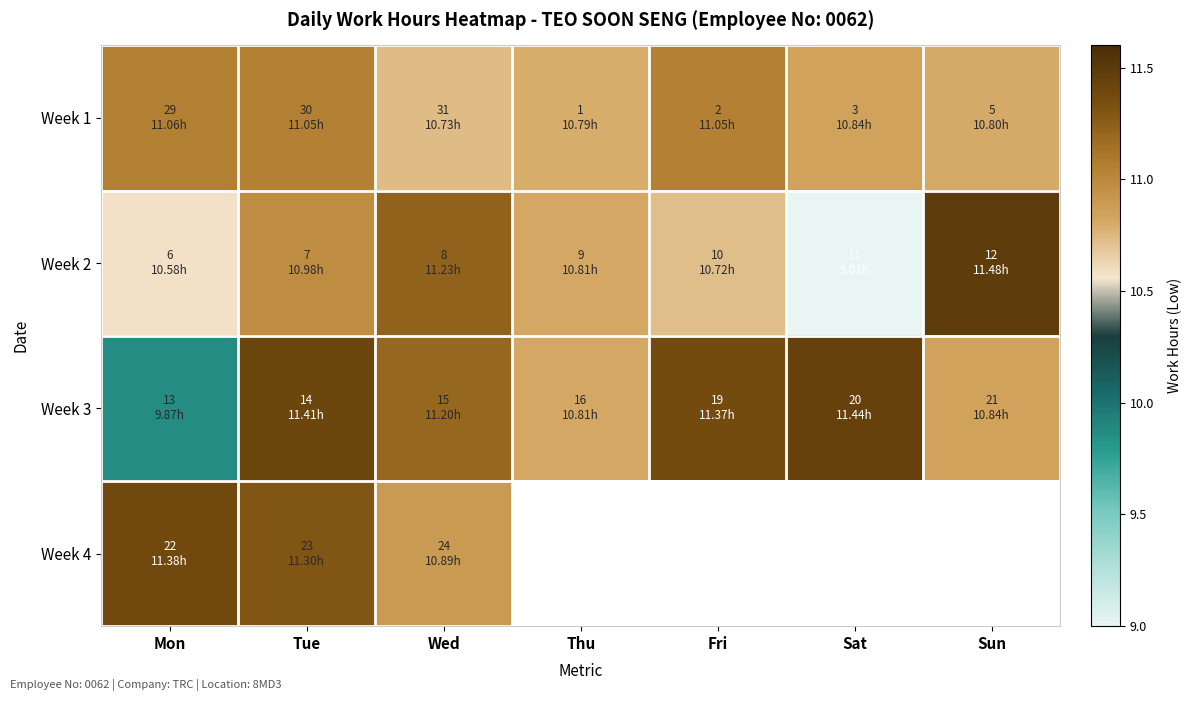

Is it true that Week 2 equals 11.5 at Sun?

True